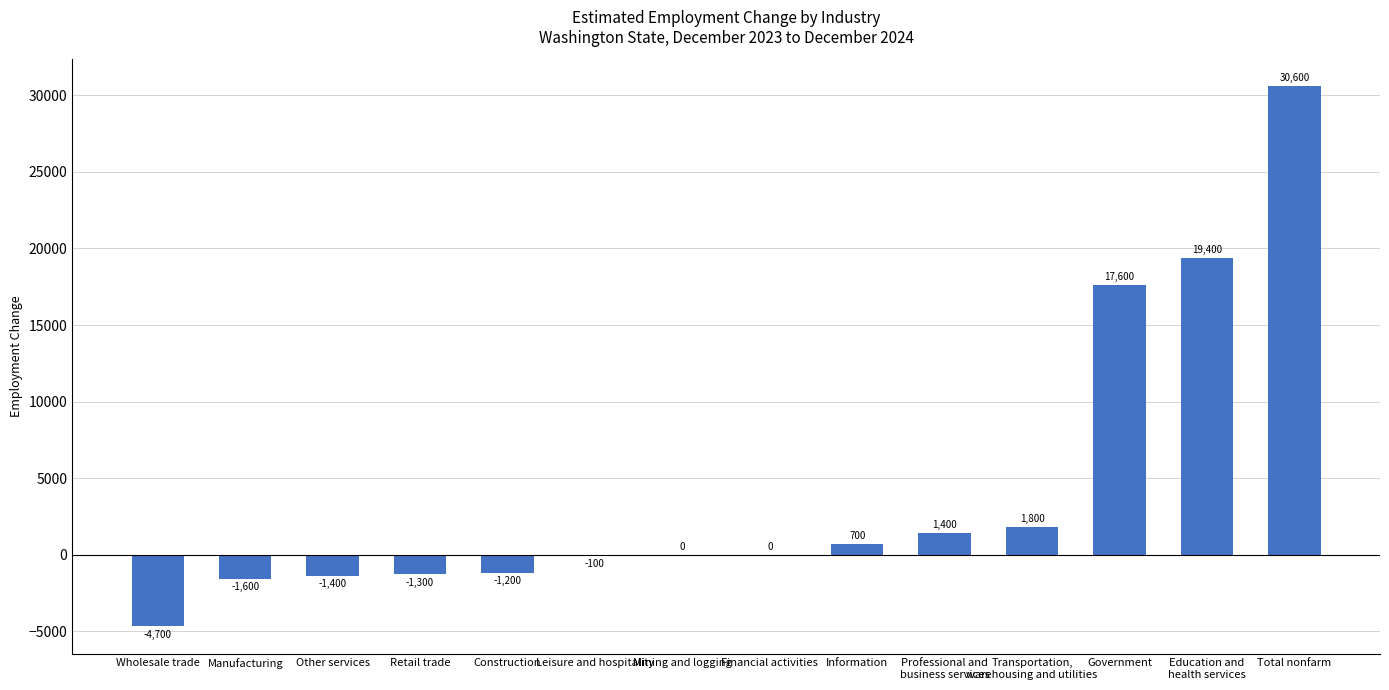

Reading left to right, extract all data points from this chart.

-4700	-1600	-1400	-1300	-1200	-100	0	0	700	1400	1800	17600	19400	30600